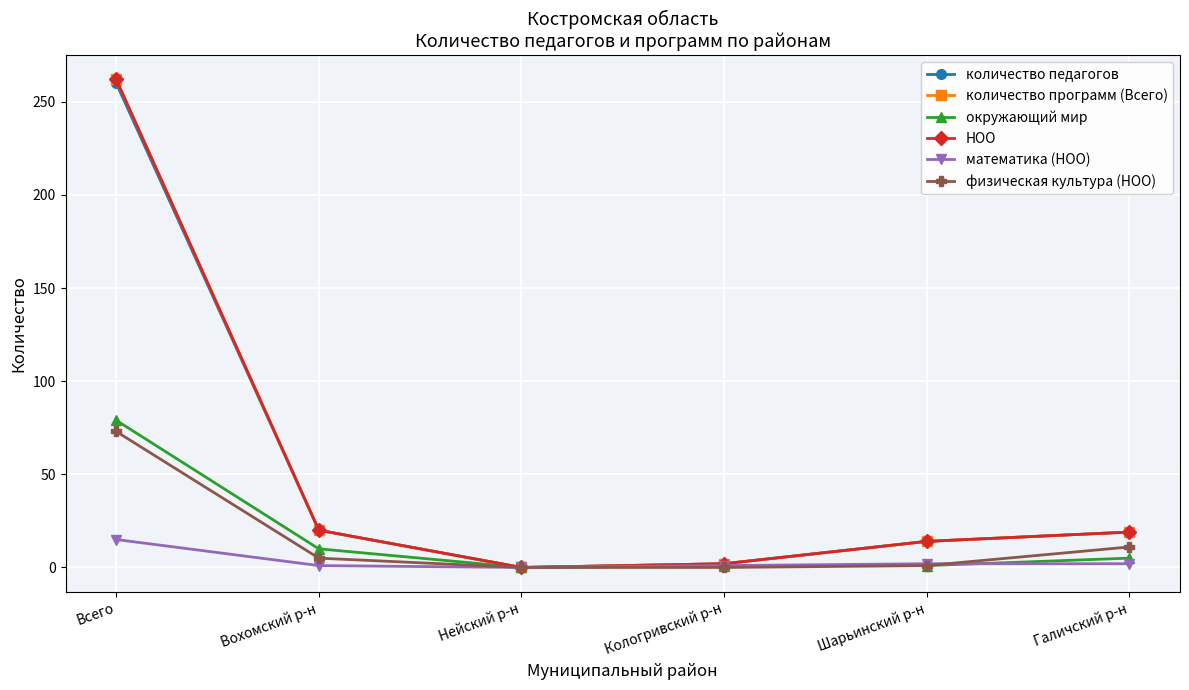

How many data points does each series have?

6